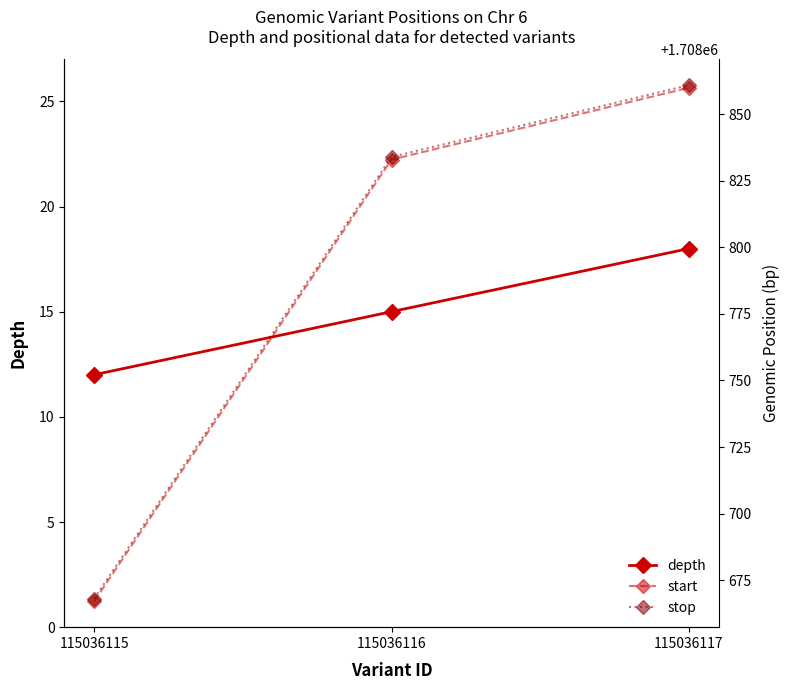

At how many categories does at least one series exceed 316591?

3